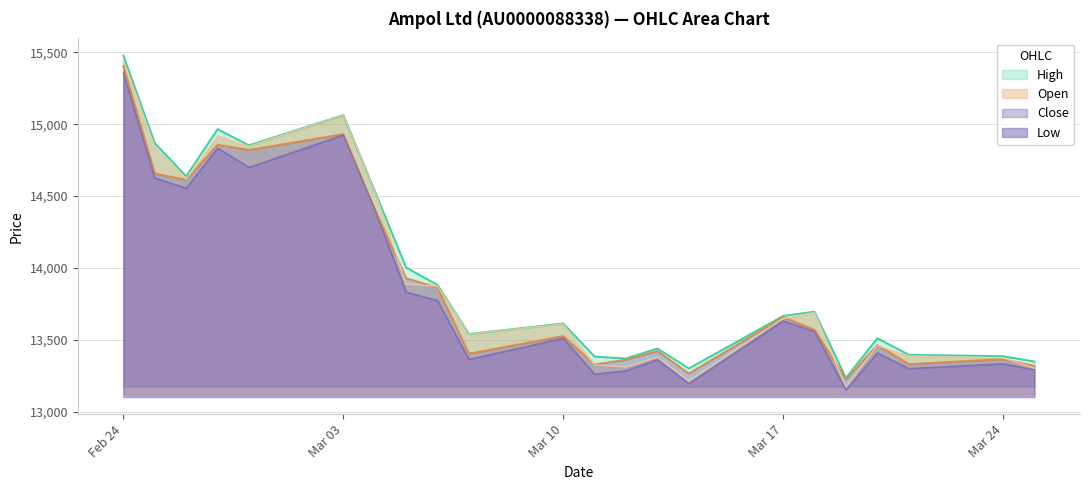

What is the greatest value displayed?

15478